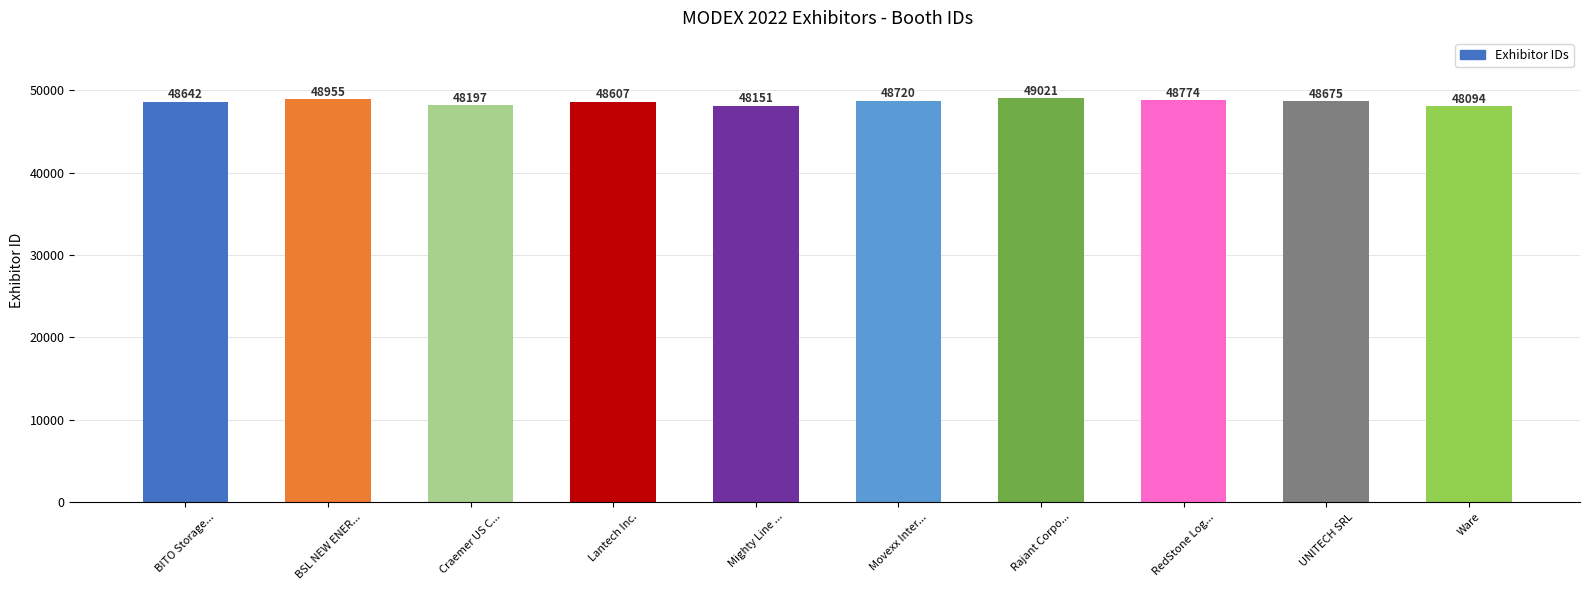

What is the difference between the maximum and minimum values?

927